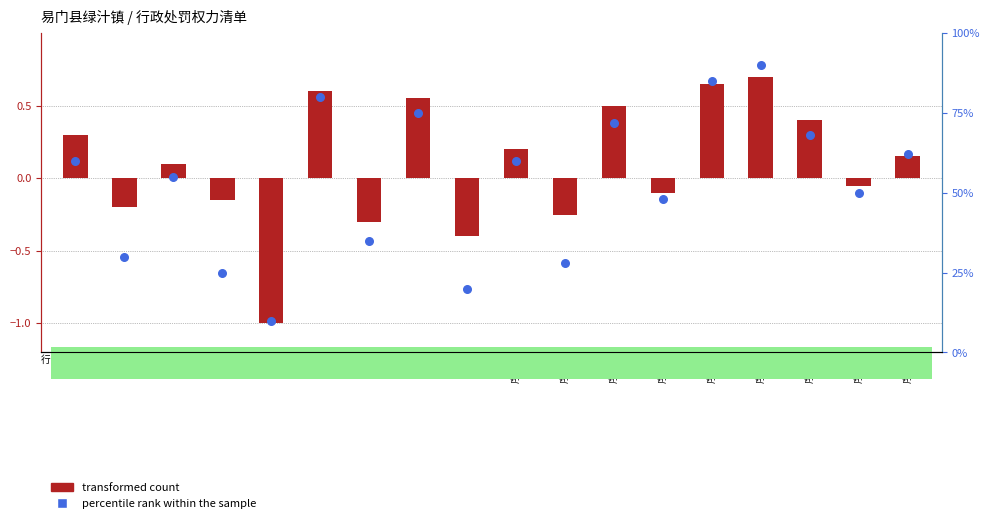

What are all the series names shown in the legend?

transformed count, percentile rank within the sample